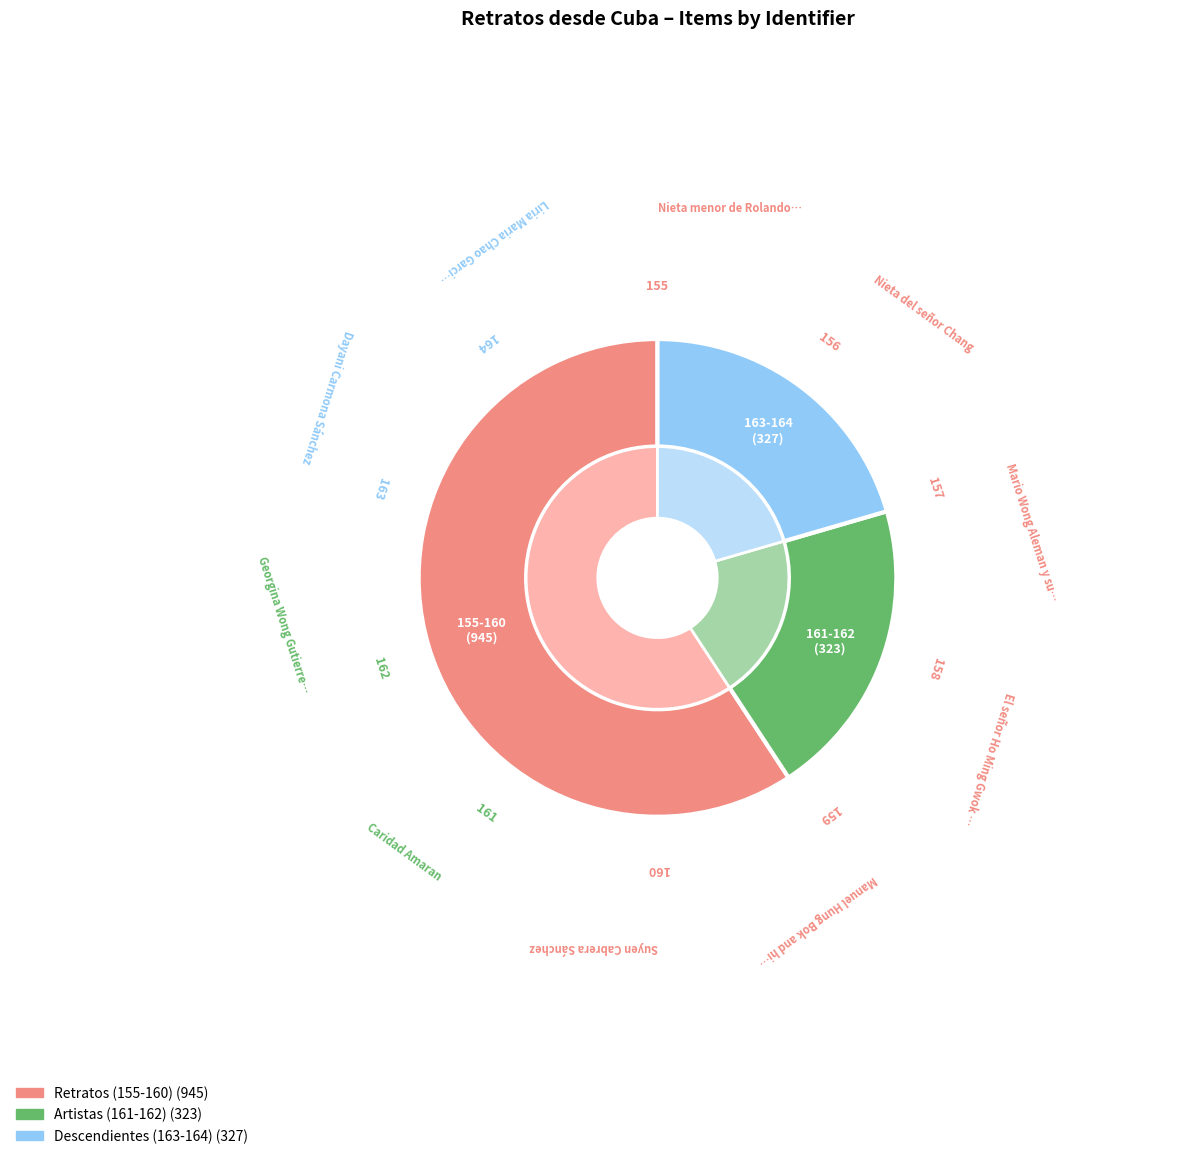

What is the change in value from Mario Wong Aleman y su hijo to Suyen Cabrera Sánchez?

+3